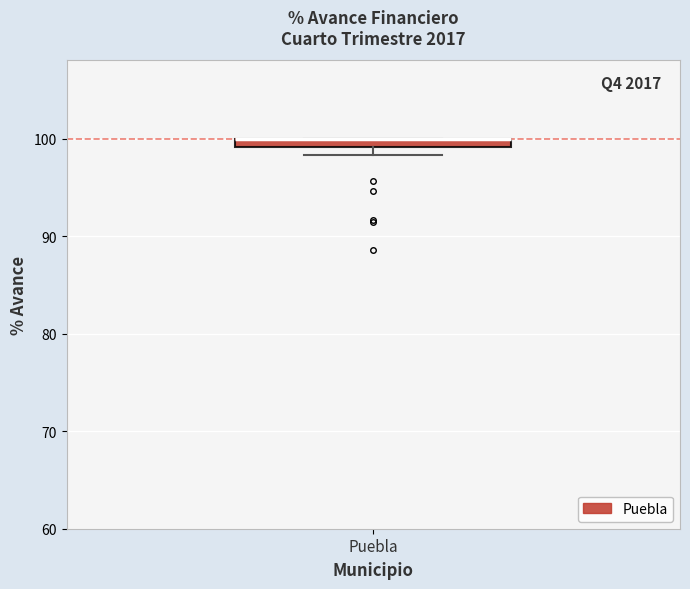

Where is the upper edge of the box for Puebla on the y-axis? The values are not printed on the chart, so give them approximately, as read against the axis.

100